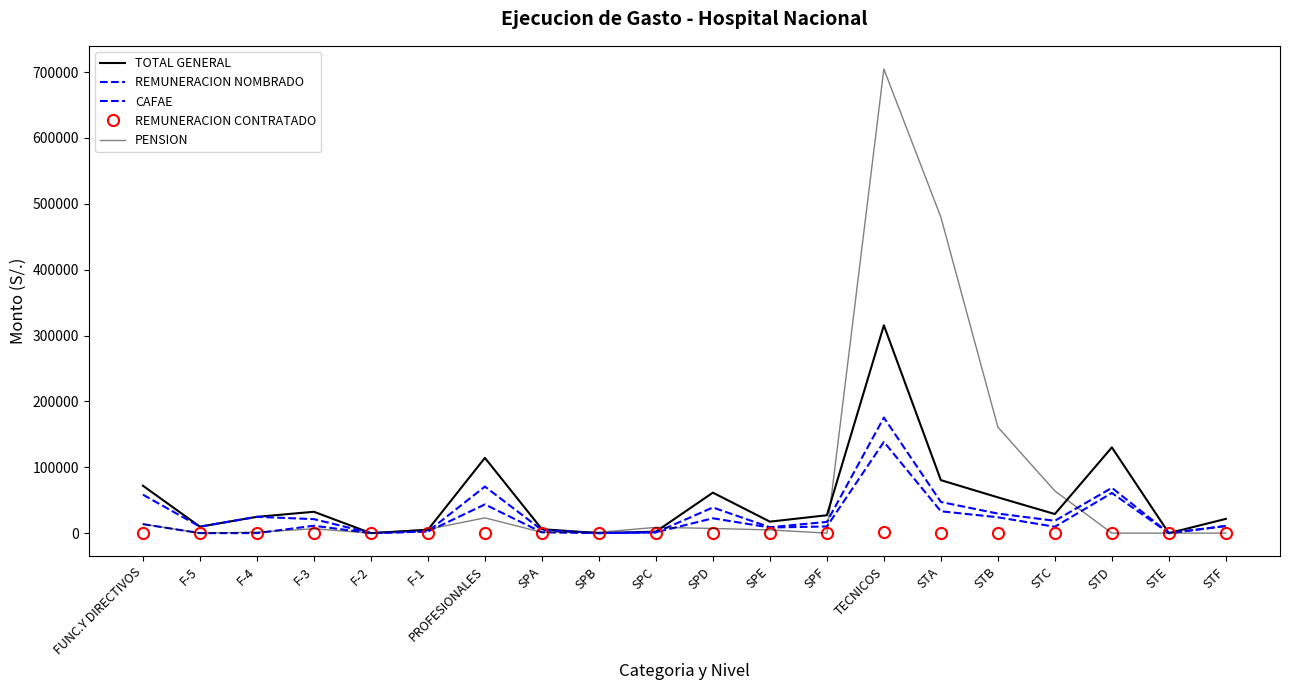

What is the spread (max minus min) of values at SPC?

8743.5